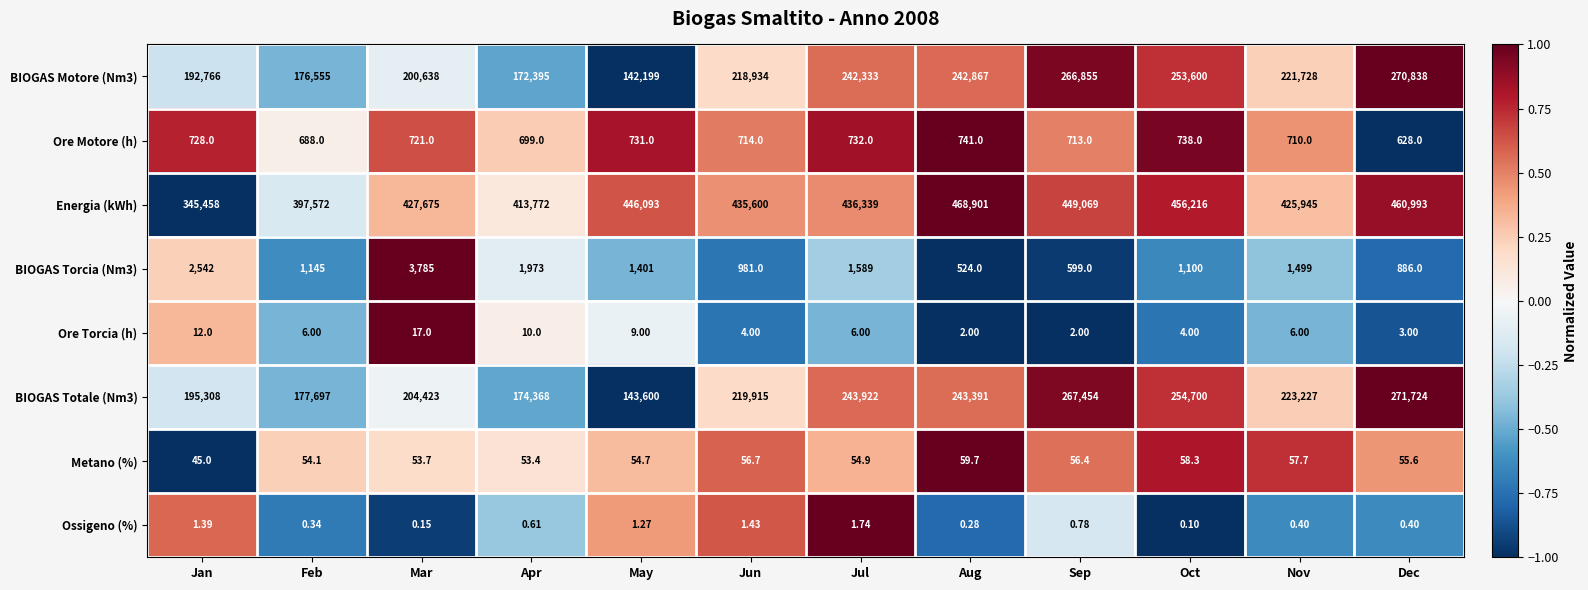

List the series in order of their peak value, highest first.

Energia (kWh), BIOGAS Totale (Nm3), BIOGAS Motore (Nm3), BIOGAS Torcia (Nm3), Ore Motore (h), Metano (%), Ore Torcia (h), Ossigeno (%)